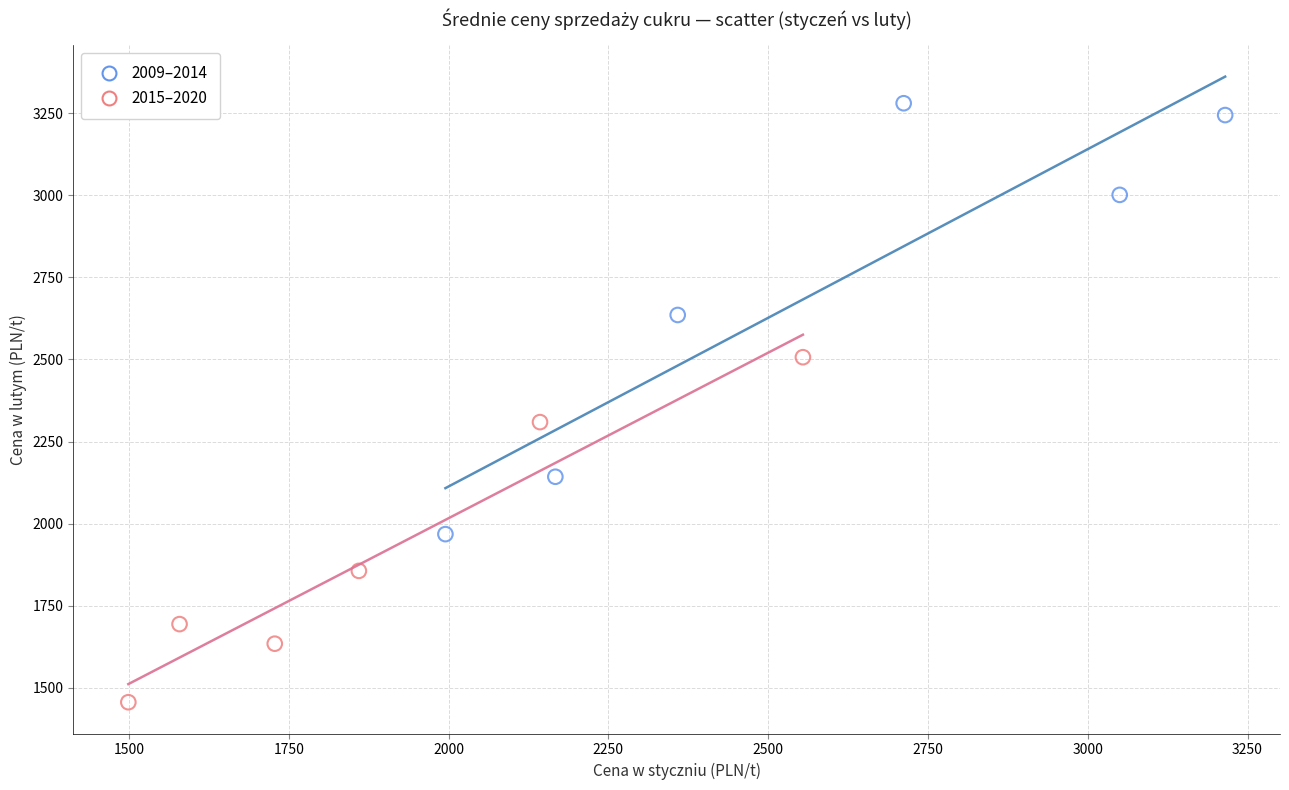

Which series reaches the maximum Y coordinate?

2009–2014